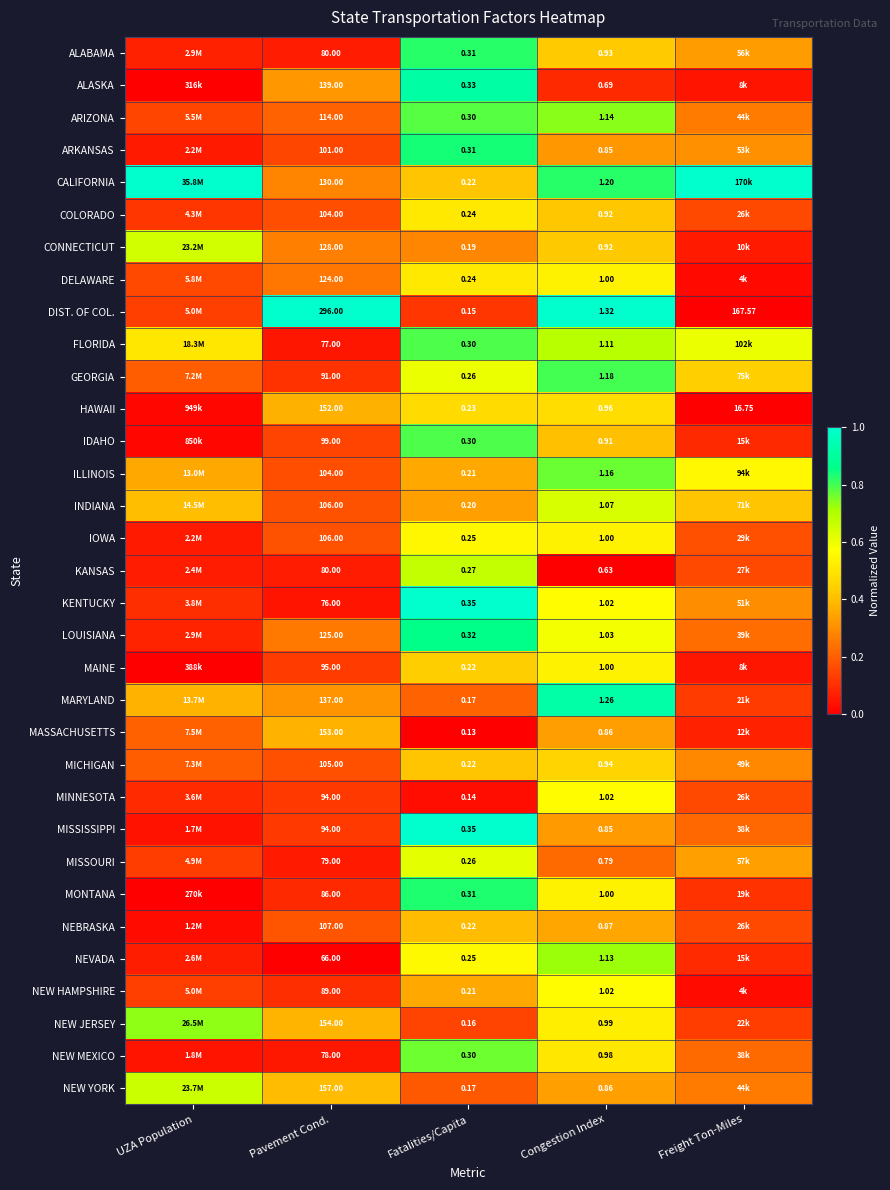

Is the value of IDAHO at Fatalities/Capita greater than the value of HAWAII at Congestion Index?

No